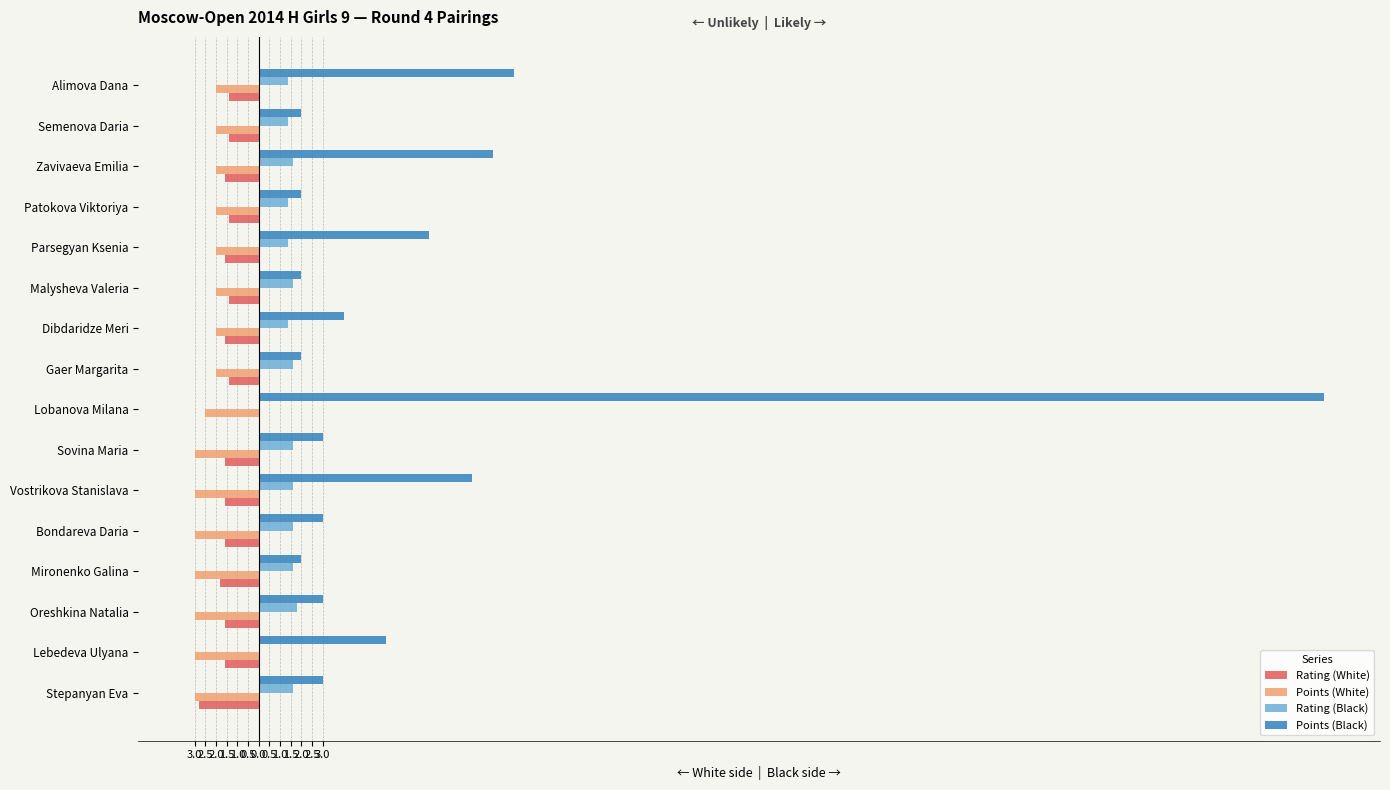

What are all the series names shown in the legend?

Rating (White), Points (White), Rating (Black), Points (Black)